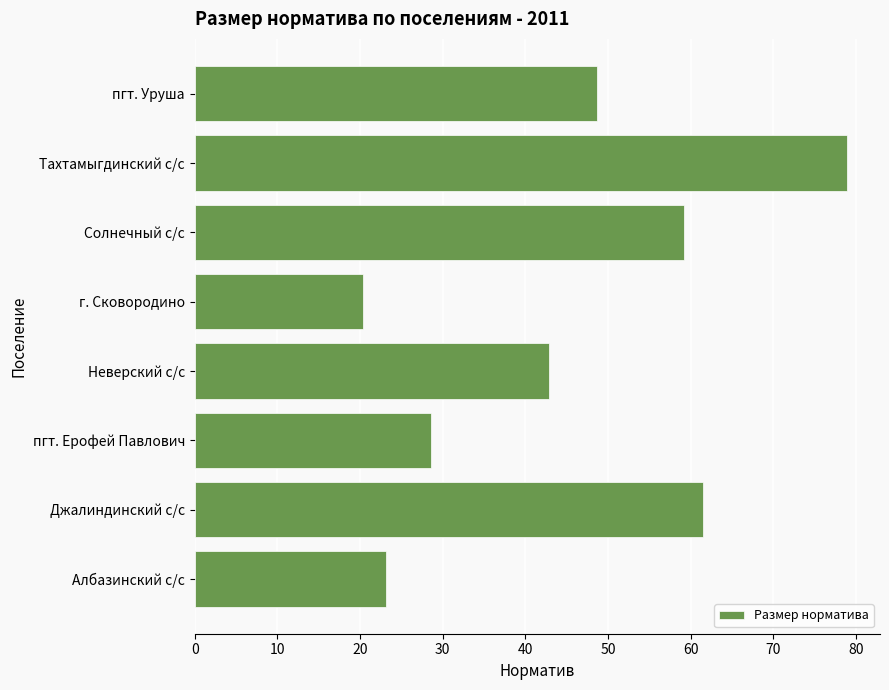

True or false: the data shows 23.2 at Албазинский с/с.

True